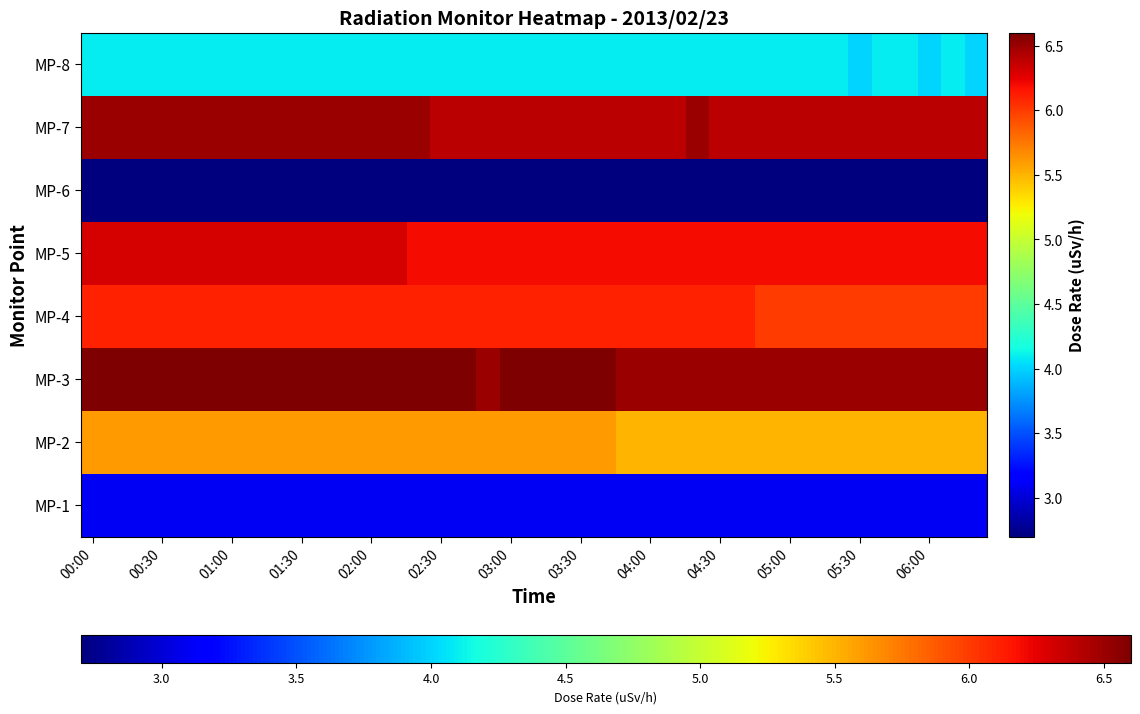

What is the maximum value shown in the chart?

6.6